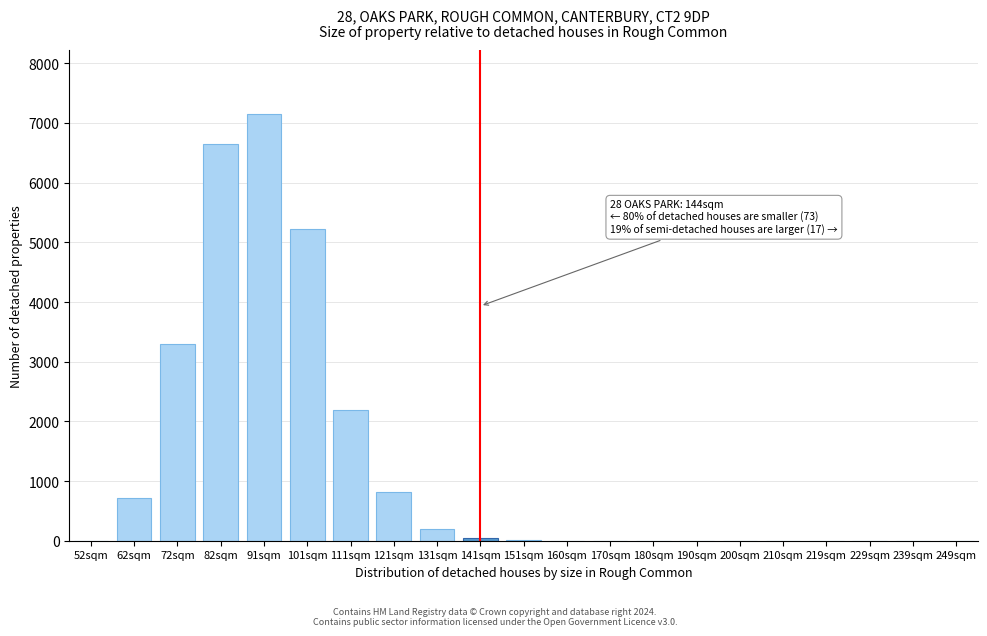

At which label is the value closest to 3574?

72sqm